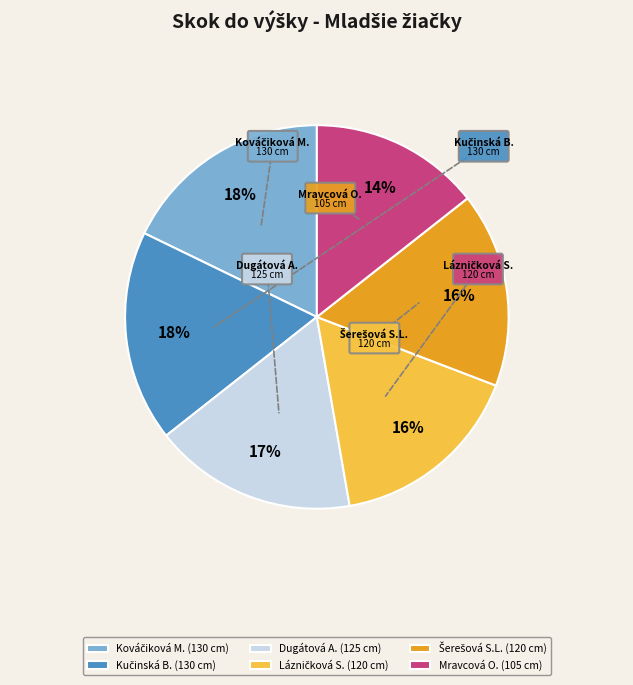

Combined, do Kováčiková Michaela and Lázničková Simona account for over 50%?

No